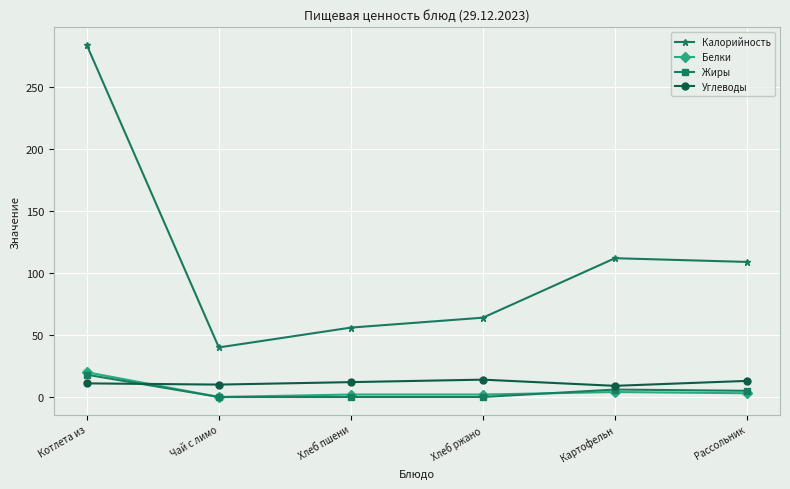

The value of Жиры at Котлета из is 4. True or false?

False